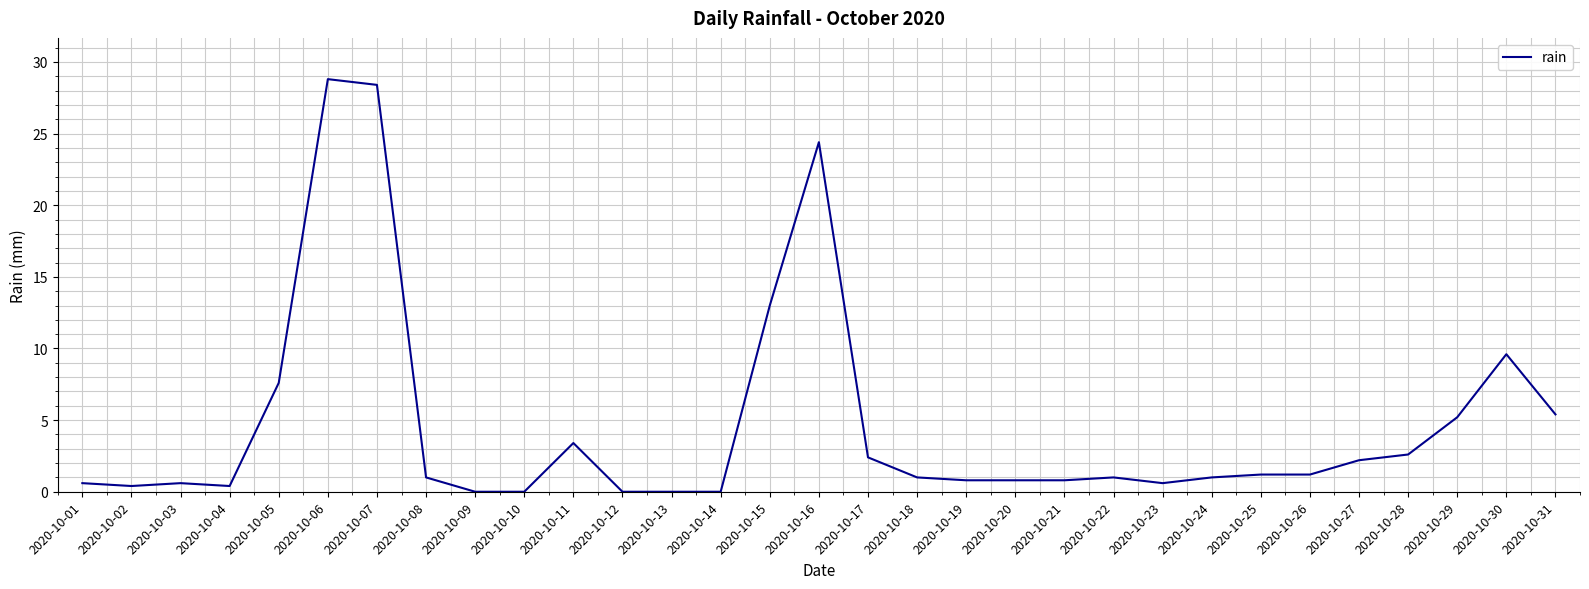

What is the maximum value shown in the chart?

28.8